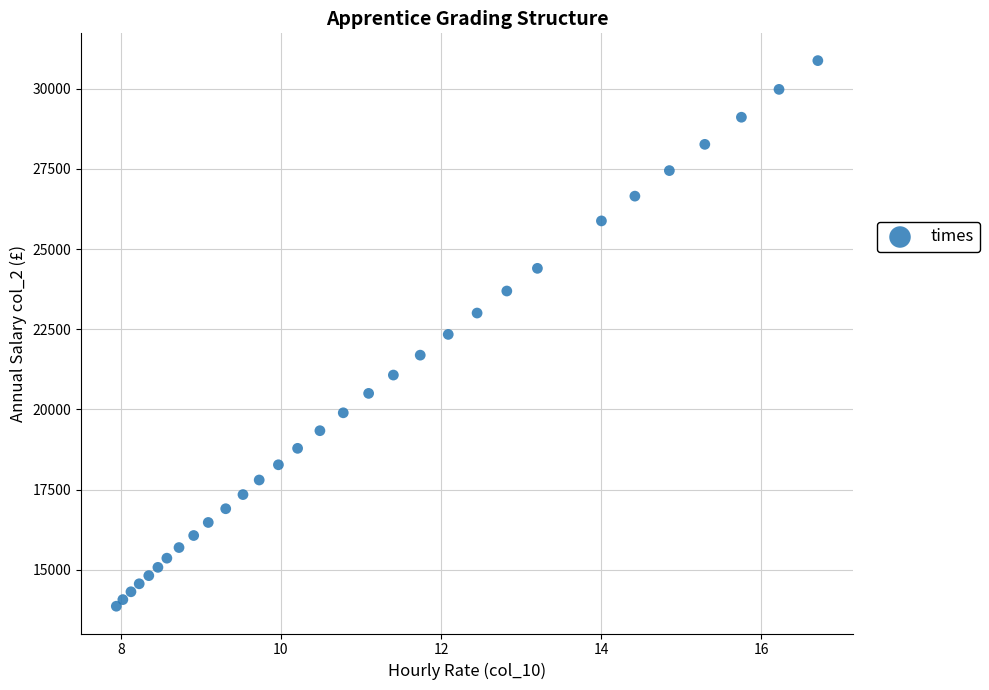

What is the range of X values (max minus min)?

8.8